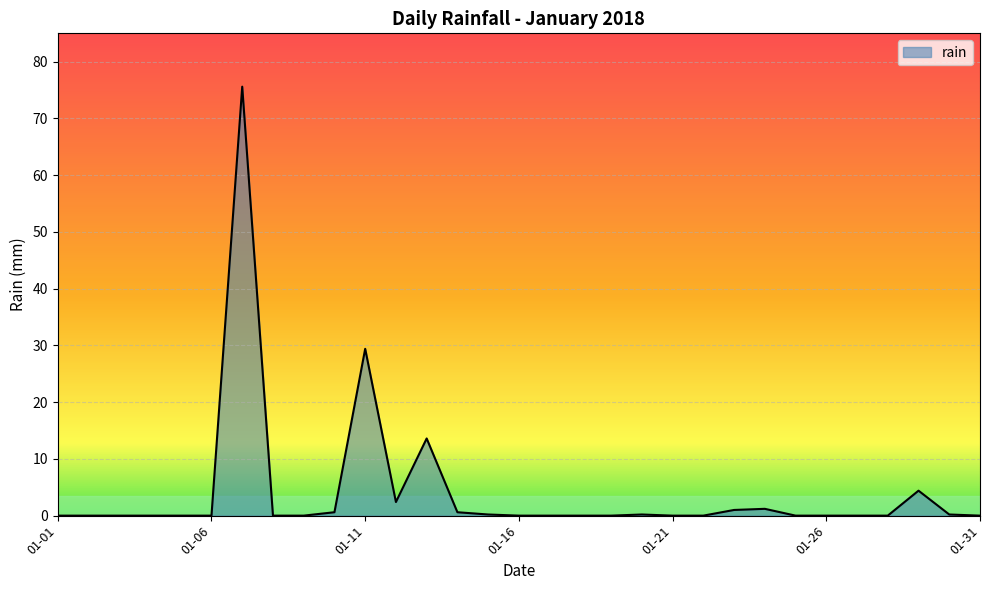

What is the maximum value shown in the chart?

75.6